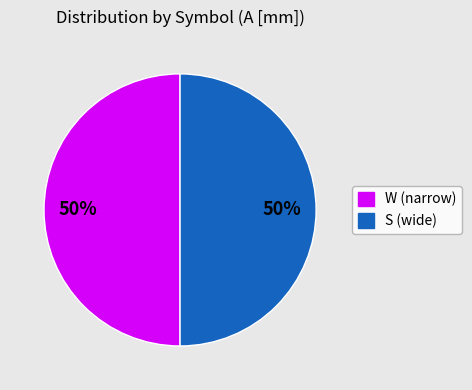

Is the sum of S (wide) and W (narrow) greater than half?

Yes